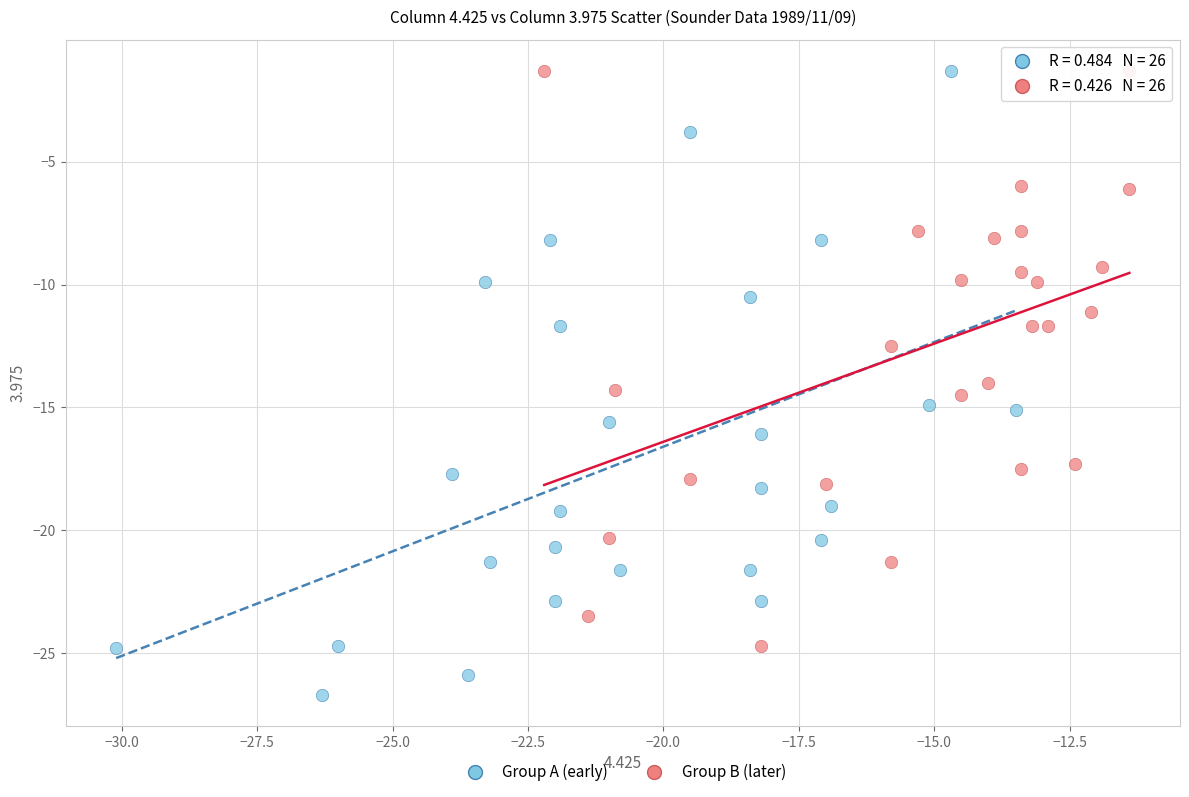

What are all the series names shown in the legend?

Group A (early), Group B (later)